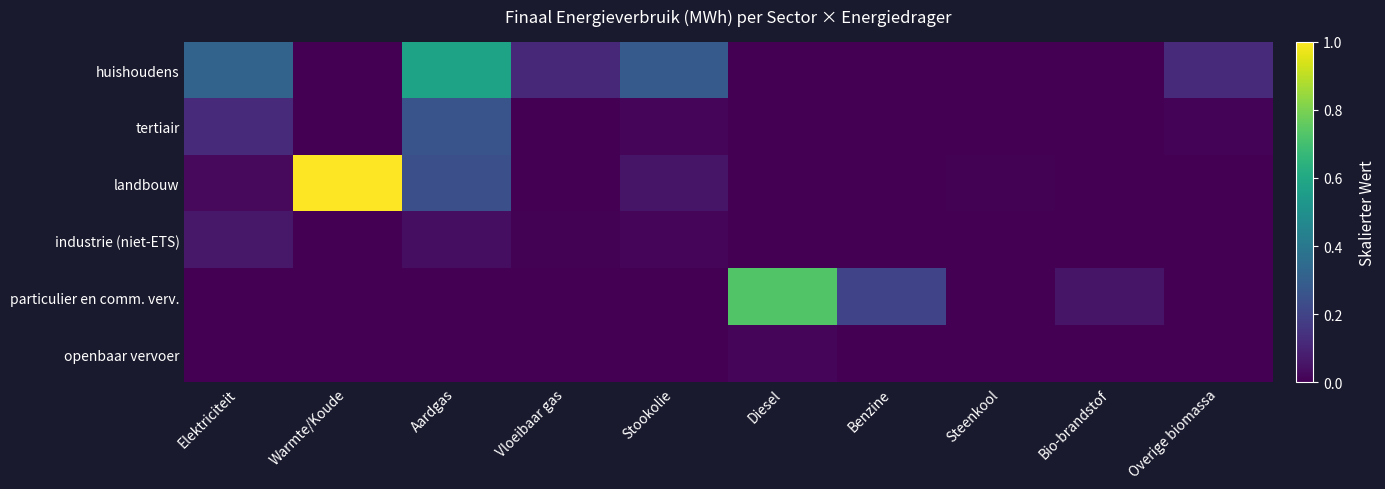

How many distinct data groups are displayed?

6